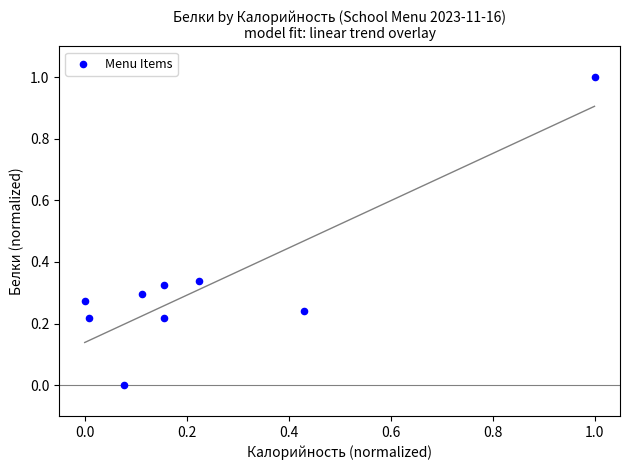

What is the range of Y values (max minus min)?

1.0